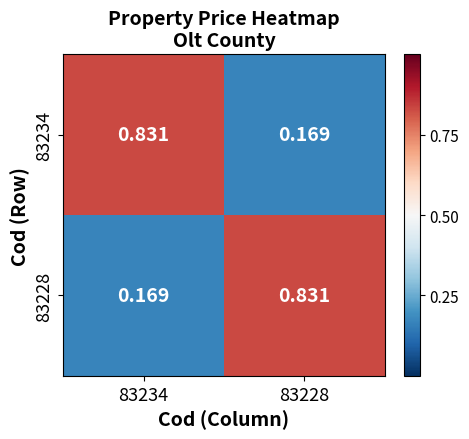

Count the number of categories in the chart.

2